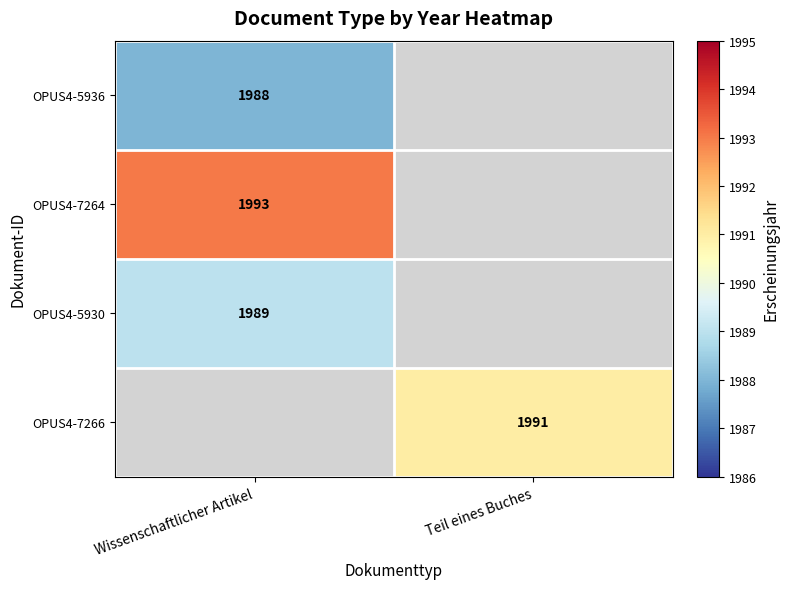

Is it true that OPUS4-5936 equals 1988 at Wissenschaftlicher Artikel?

True